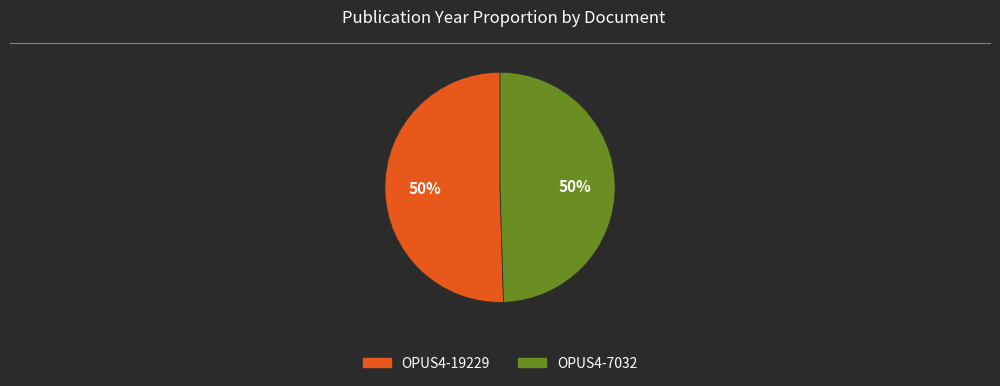

To the nearest percent, what portion does OPUS4-7032 represent?

50%